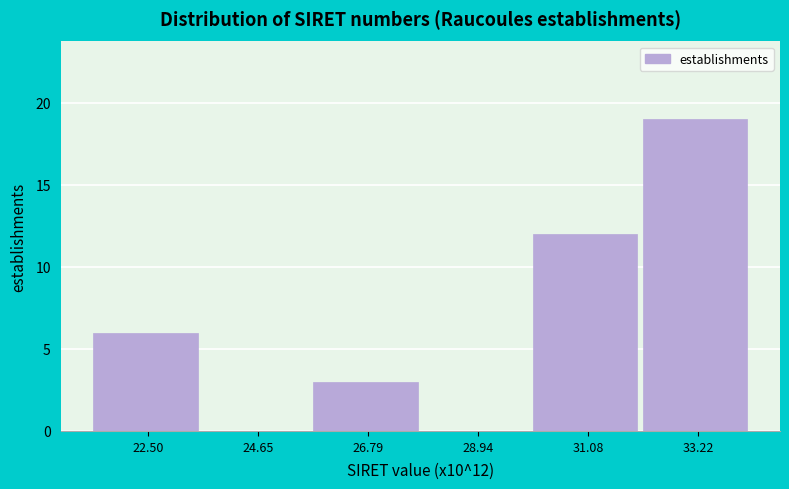

Over which range of the x-axis is the bar tallest?

32.0 to 34.5